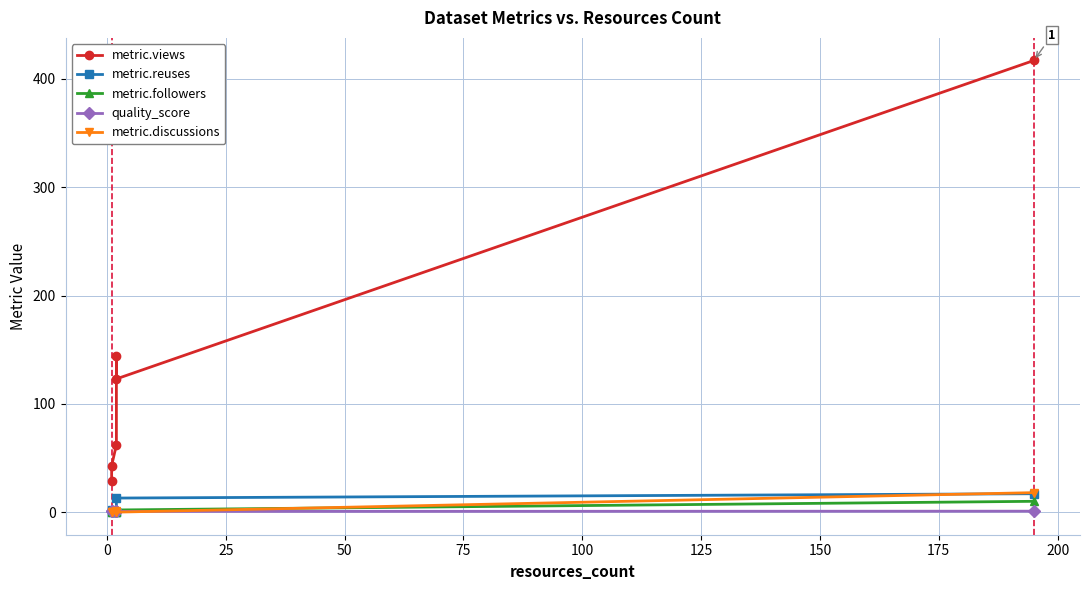

Between 0 and 50, which series saw the biggest shift?

metric.views